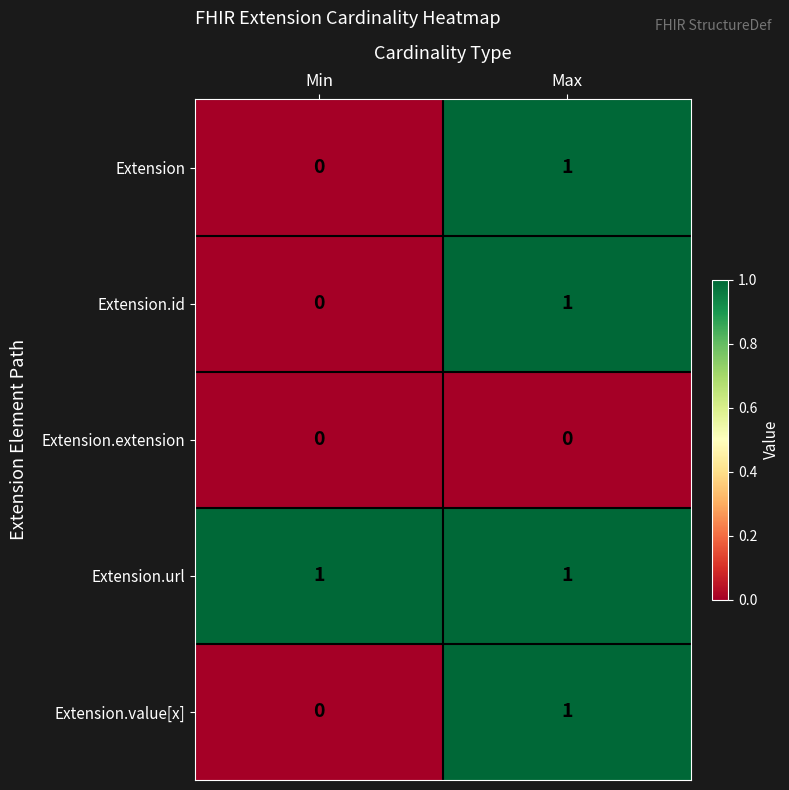

Is it true that Extension.url equals 1 at Min?

True